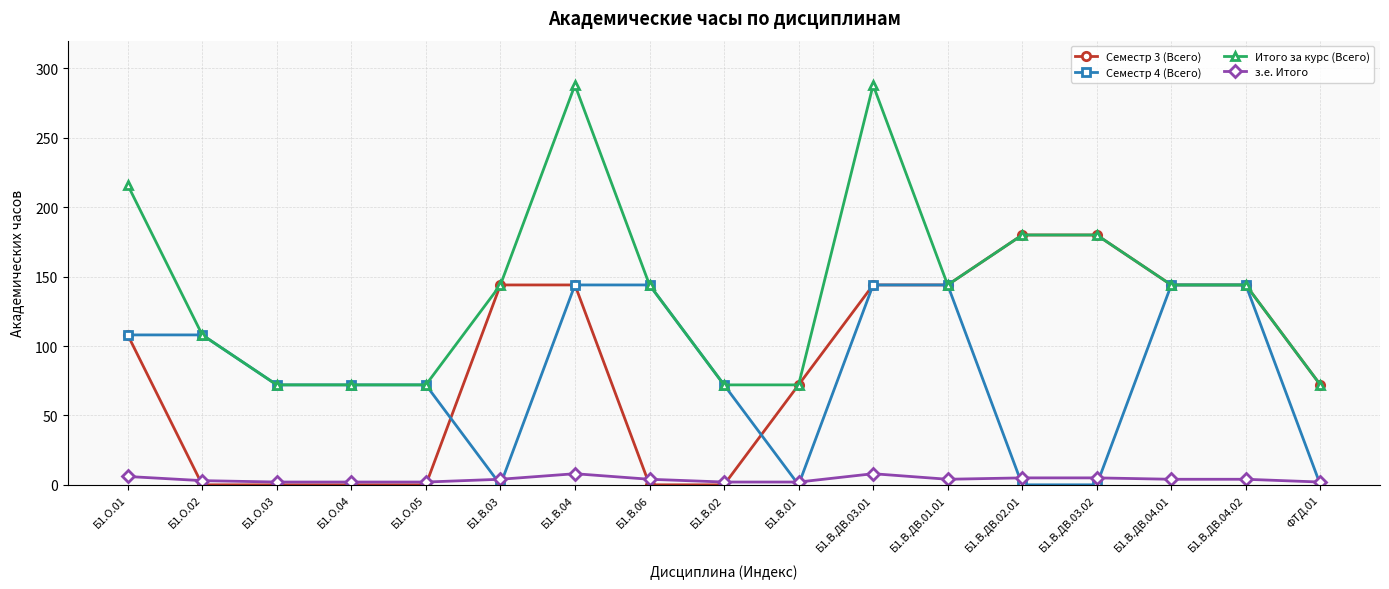

Rank the series by their maximum value, from highest to lowest.

Итого за курс (Всего), Семестр 3 (Всего), Семестр 4 (Всего), з.е. Итого